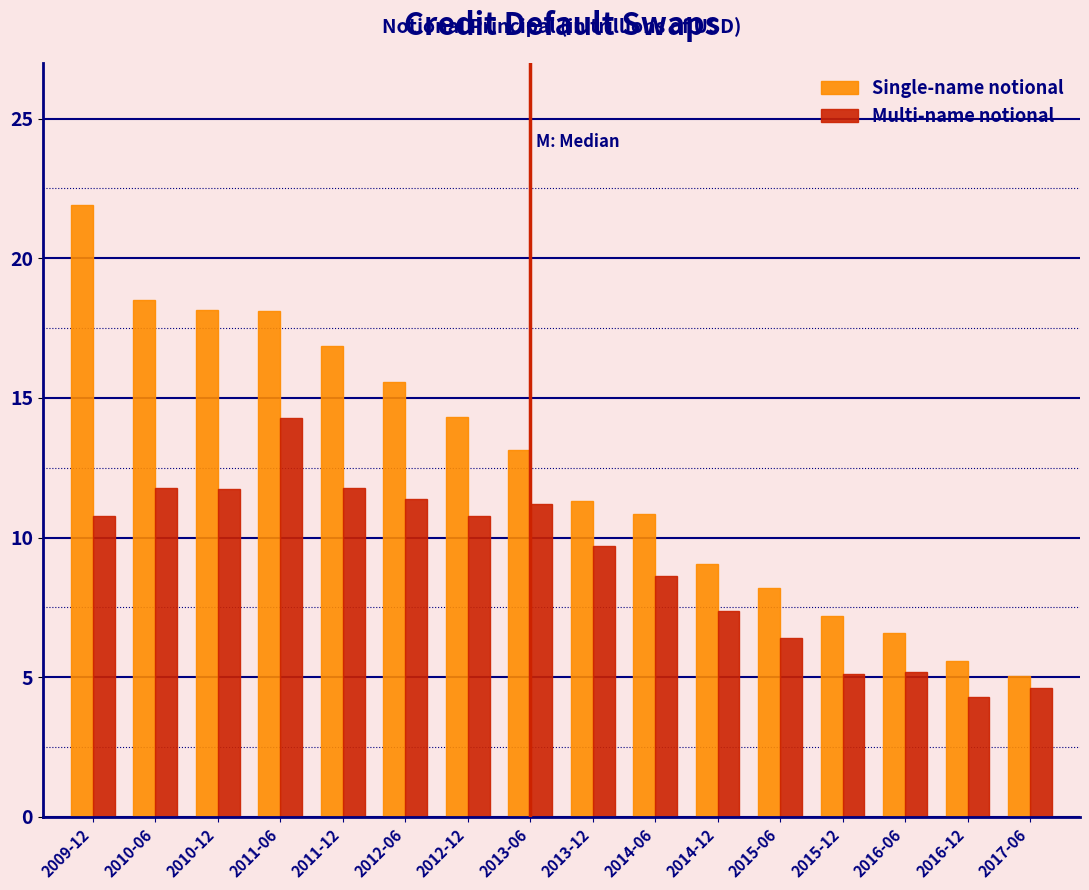

Which series has the widest spread of values?

Single-name notional